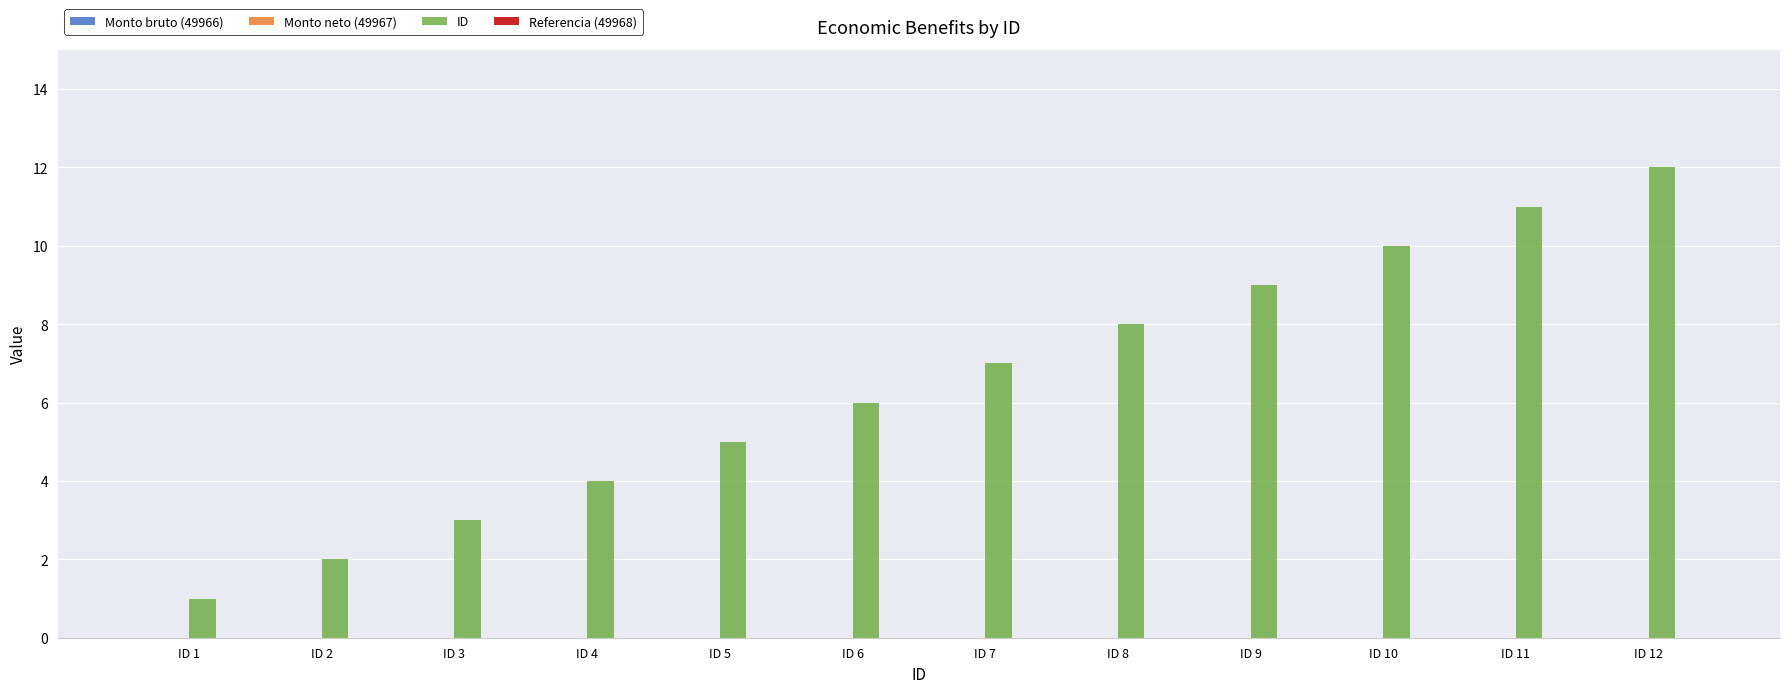

The value at ID 8 is 4. True or false?

False